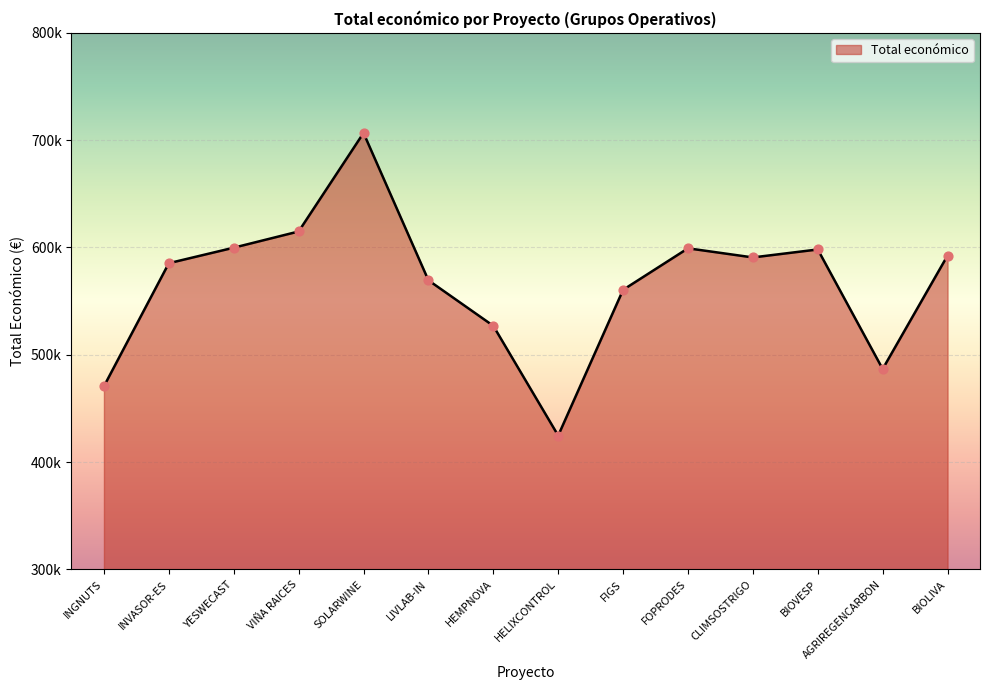

Which has a higher value, HEMPNOVA or FIGS?

FIGS